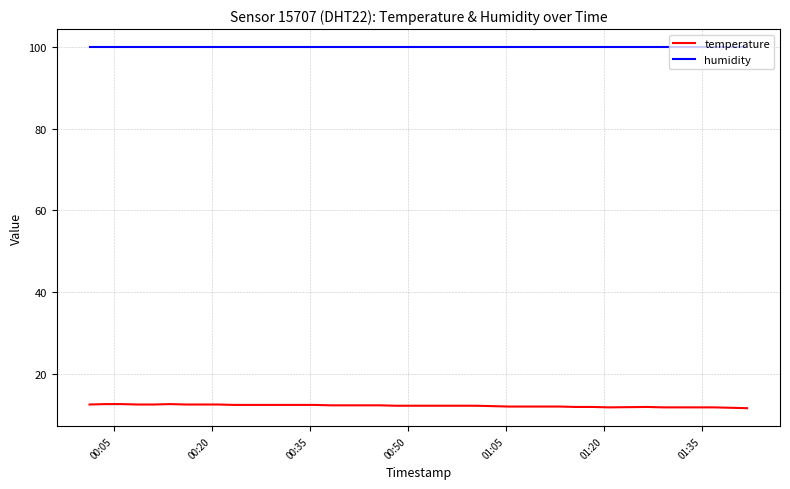

What is the highest value of the temperature series?

12.6